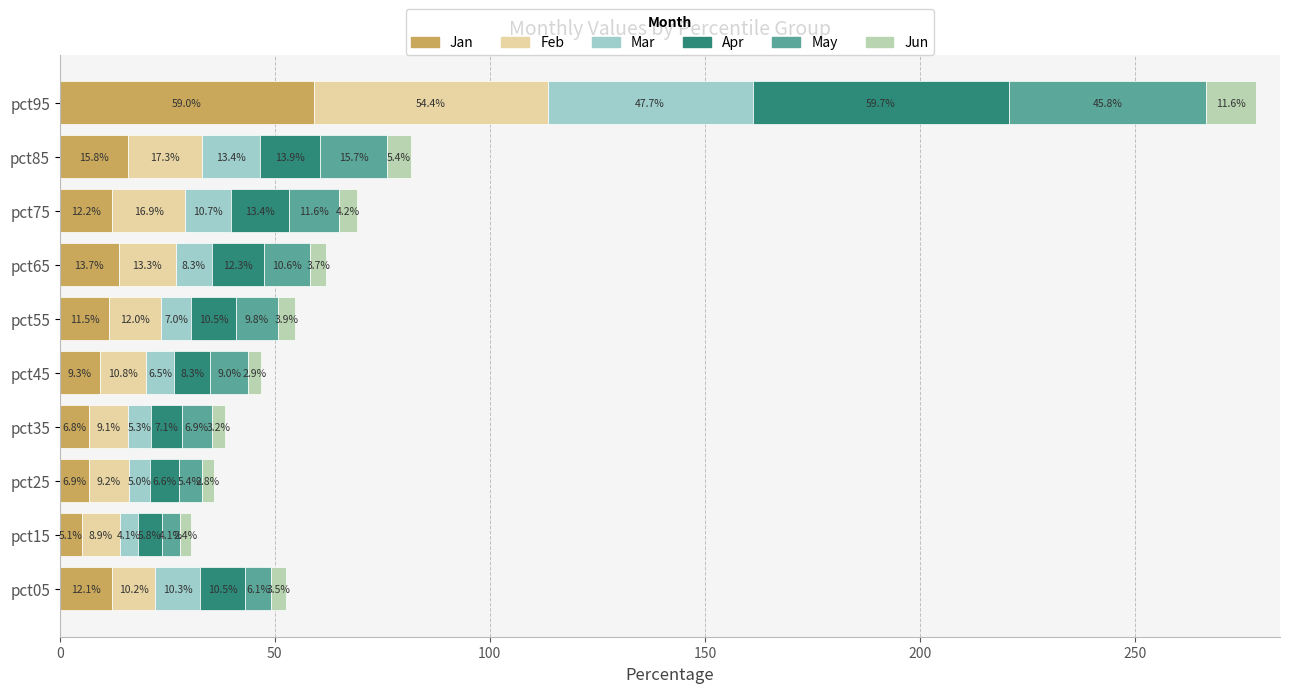

How many values in the Jan series exceed 12?

5